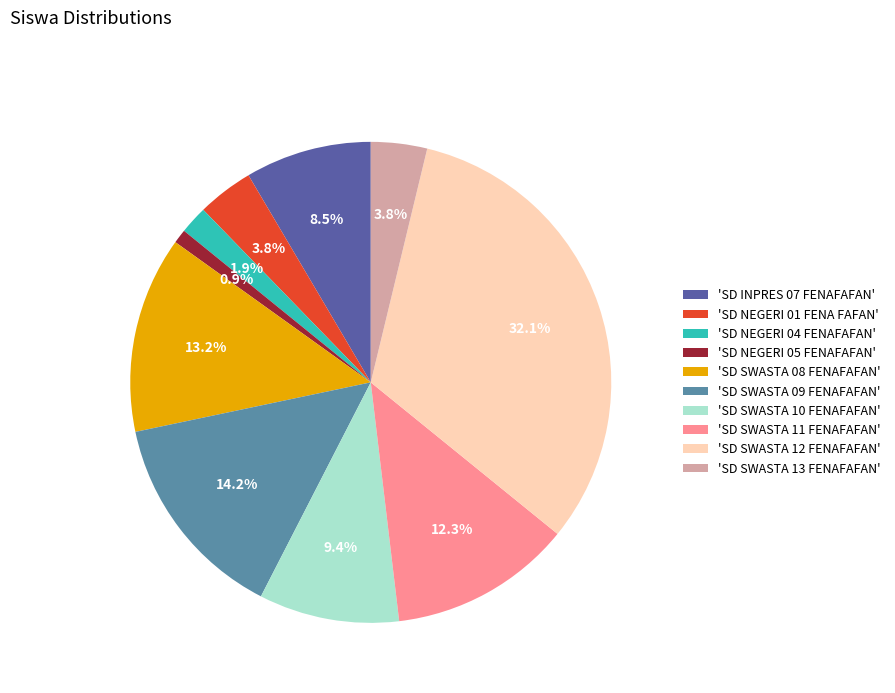

Which slice is the smallest?

'SD NEGERI 05 FENAFAFAN'